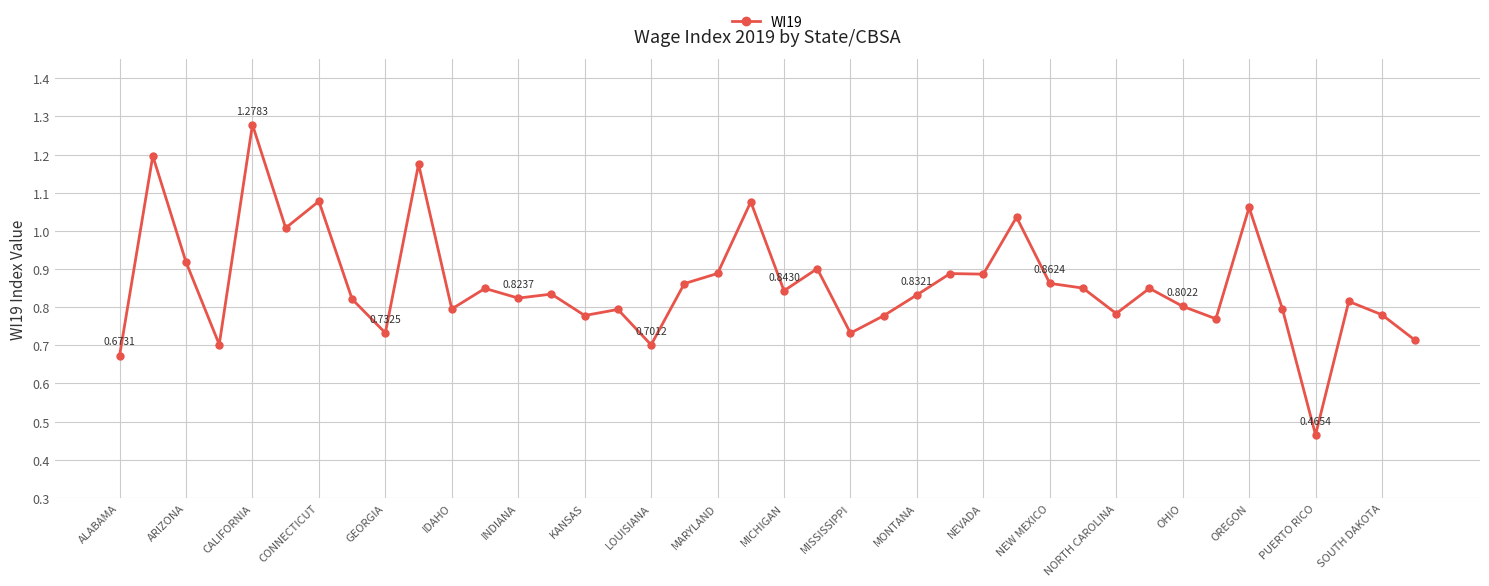

True or false: there are more than 0 points higher than both neighbors.

True